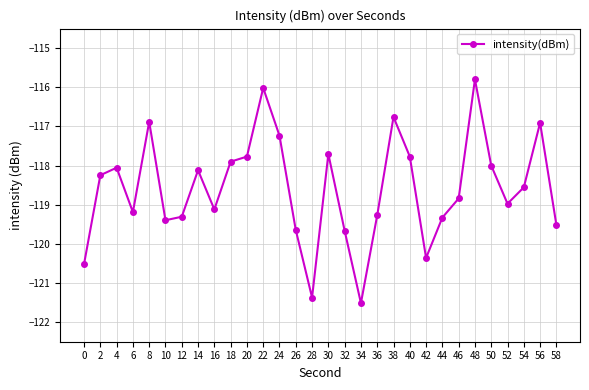

The chart shows a value of -119.3 at 36. True or false?

True